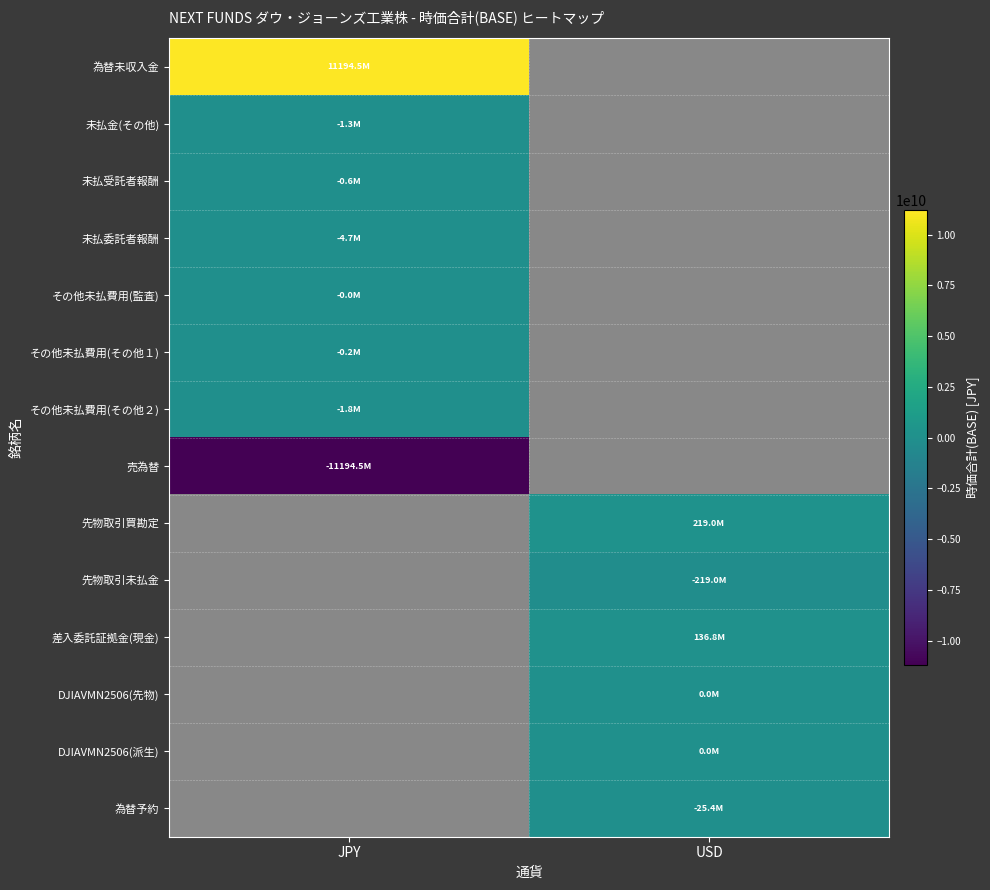

The その他未払費用(その他１) series shows -77841.7 at JPY. True or false?

False